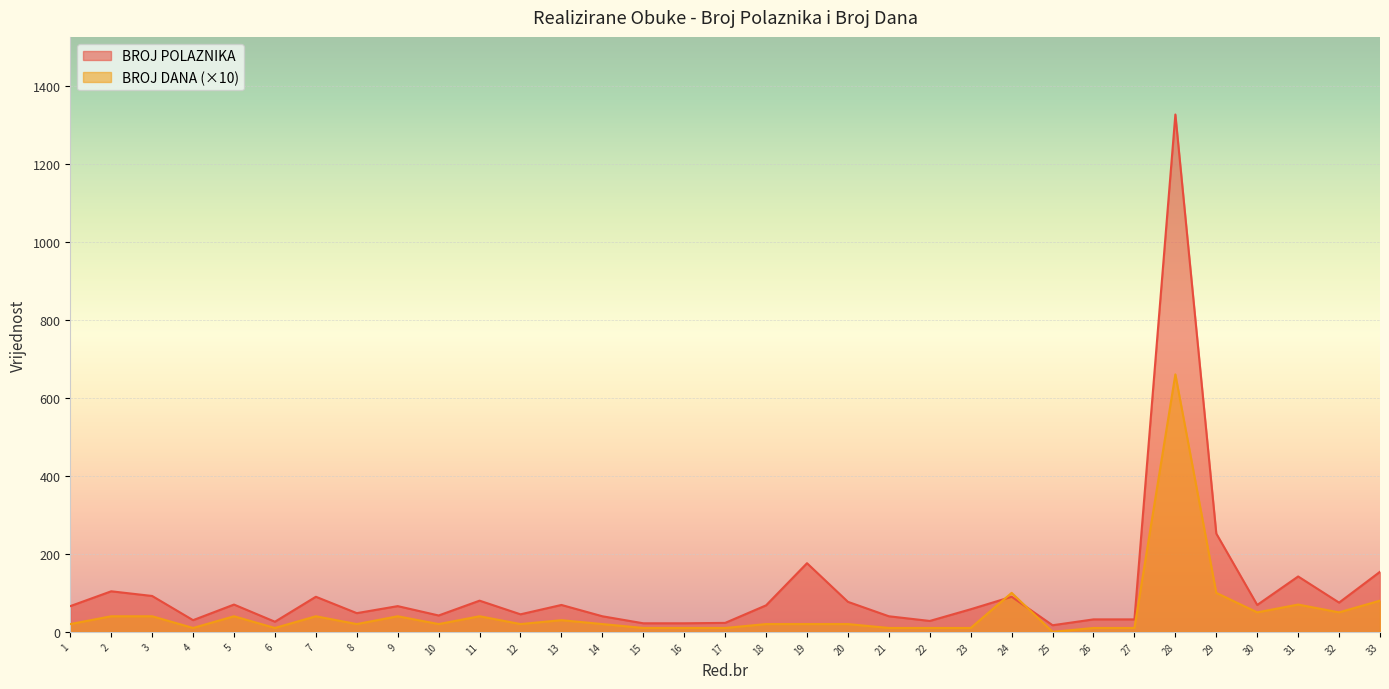

Where is the first local minimum for BROJ DANA?

4